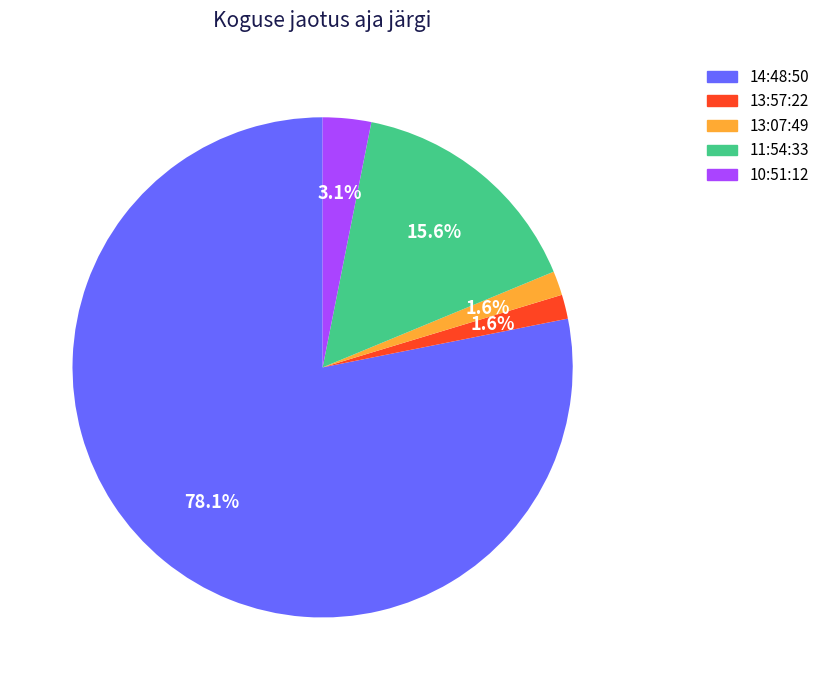

How many segments does this pie chart have?

5